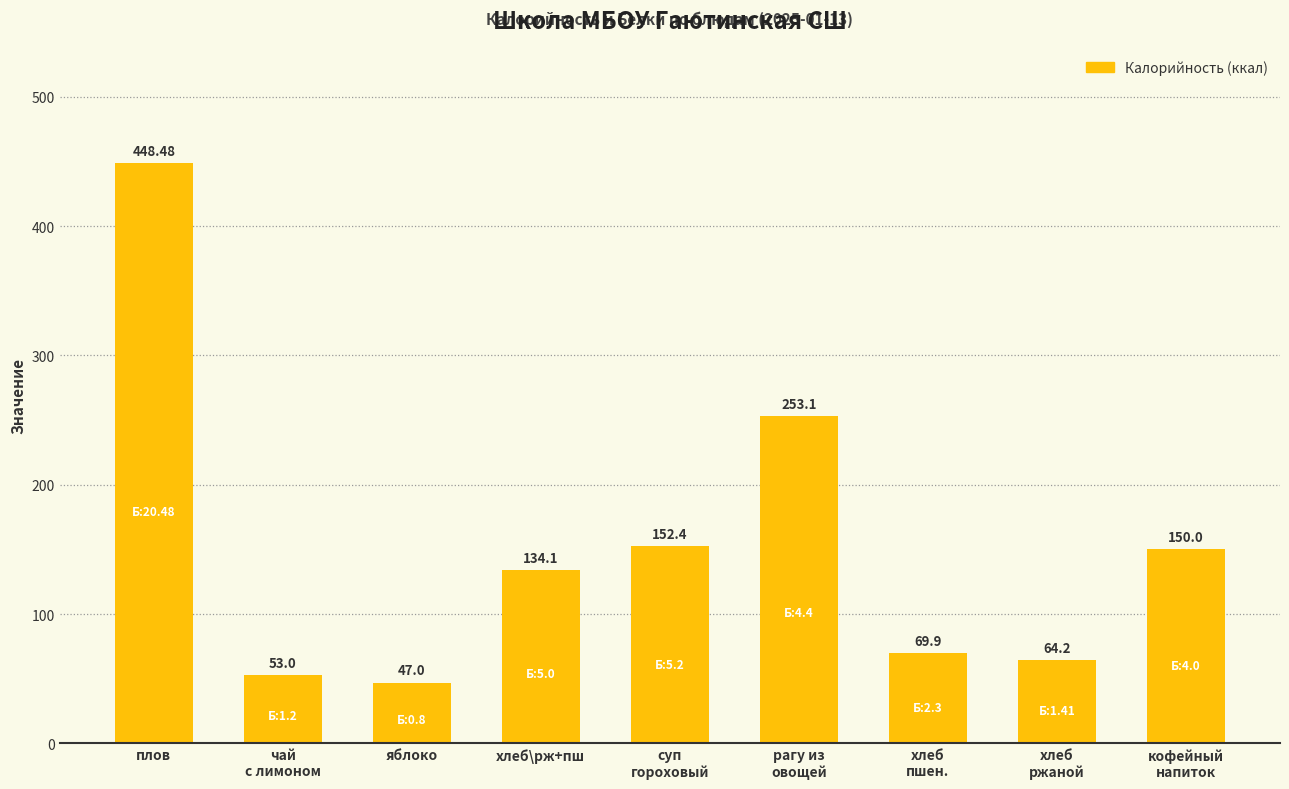

Reading right to left, list all the values displayed in this chart.

кофейный
напиток=150.0	хлеб
ржаной=64.2	хлеб
пшен.=69.9	рагу из
овощей=253.1	суп
гороховый=152.4	хлеб\рж+пш=134.1	яблоко=47.0	чай
с лимоном=53.0	плов=448.5